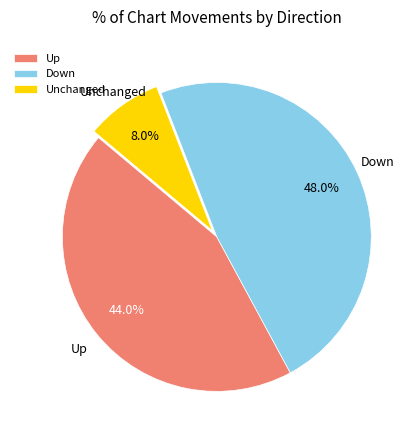

Rank the categories by value from highest to lowest.

Down, Up, Unchanged